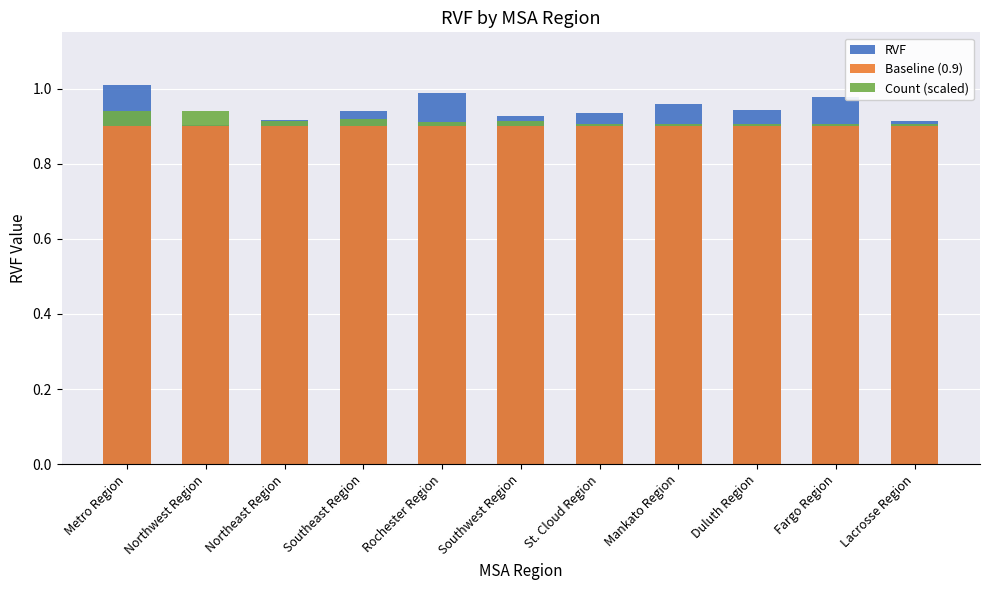

What is the difference between the highest and lowest values at Lacrosse Region?

0.9